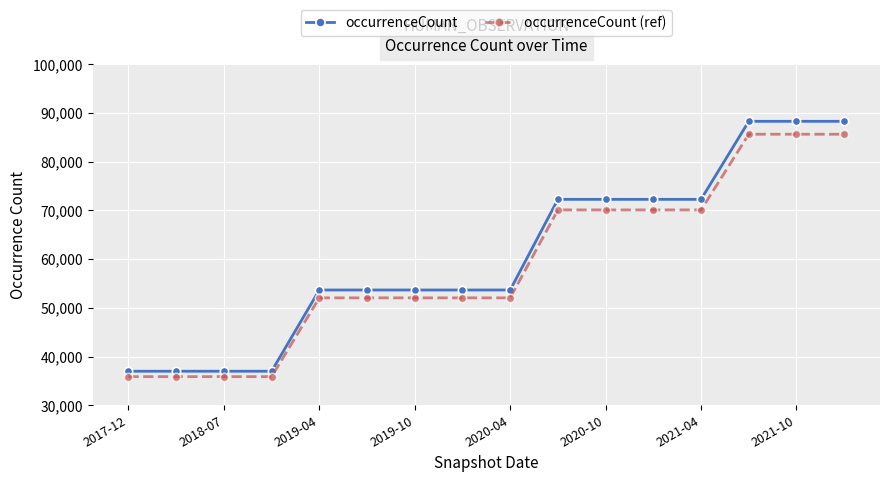

List the series in order of their overall mean, lowest first.

occurrenceCount (ref), occurrenceCount